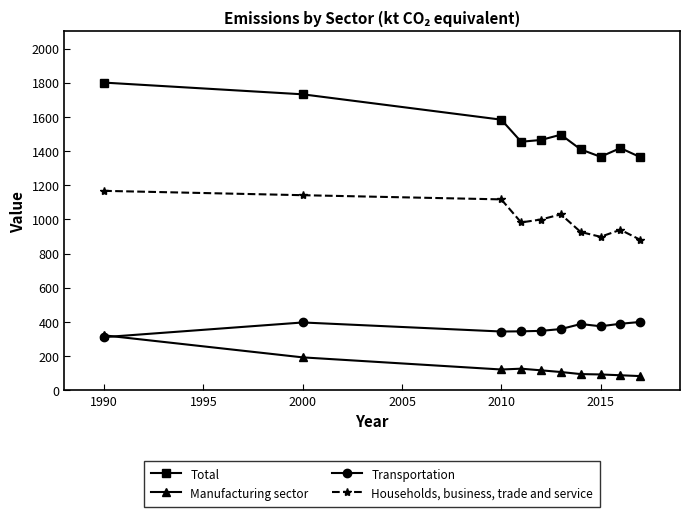

What is the lowest value of the Total series?

1364.7